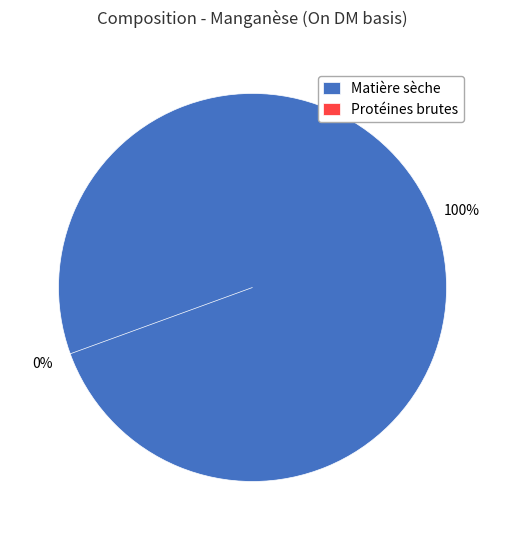

Does any single category account for the majority?

Yes